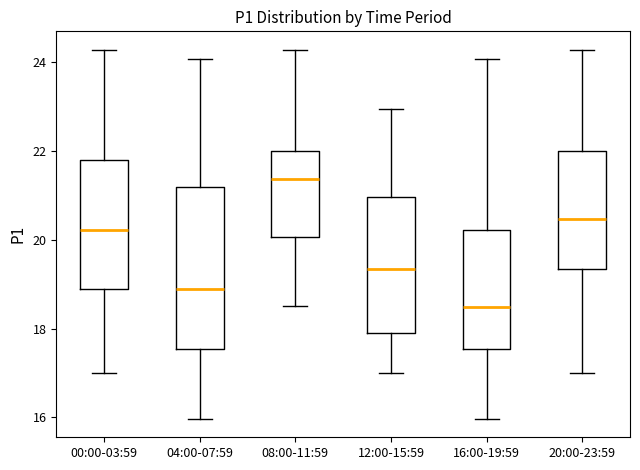

Where does the upper whisker of the box for 16:00-19:59 end on the y-axis? The values are not printed on the chart, so give them approximately, as read against the axis.

24.0